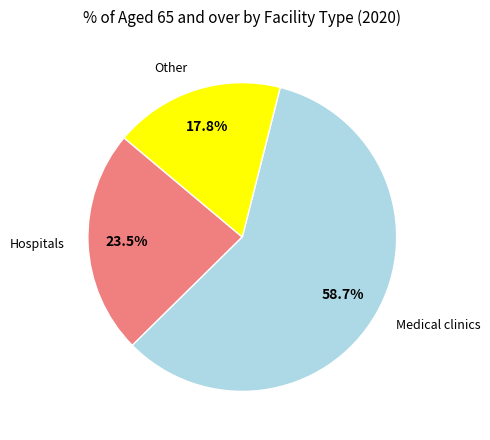

Which has a higher value, Hospitals or Medical clinics?

Medical clinics